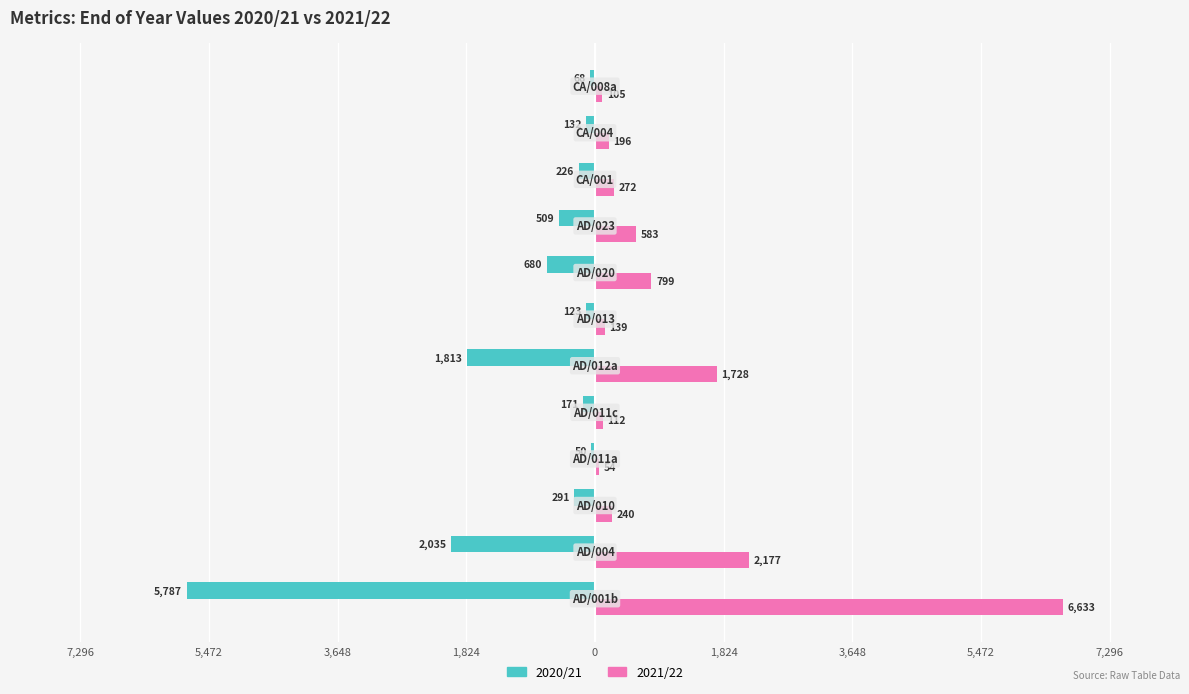

Reading left to right, extract all data points from this chart.

2020/21: -5787	-2035	-291	-50	-171	-1813	-123	-680	-509	-226	-132	-68
2021/22: 6633	2177	240	54	112	1728	139	799	583	272	196	105